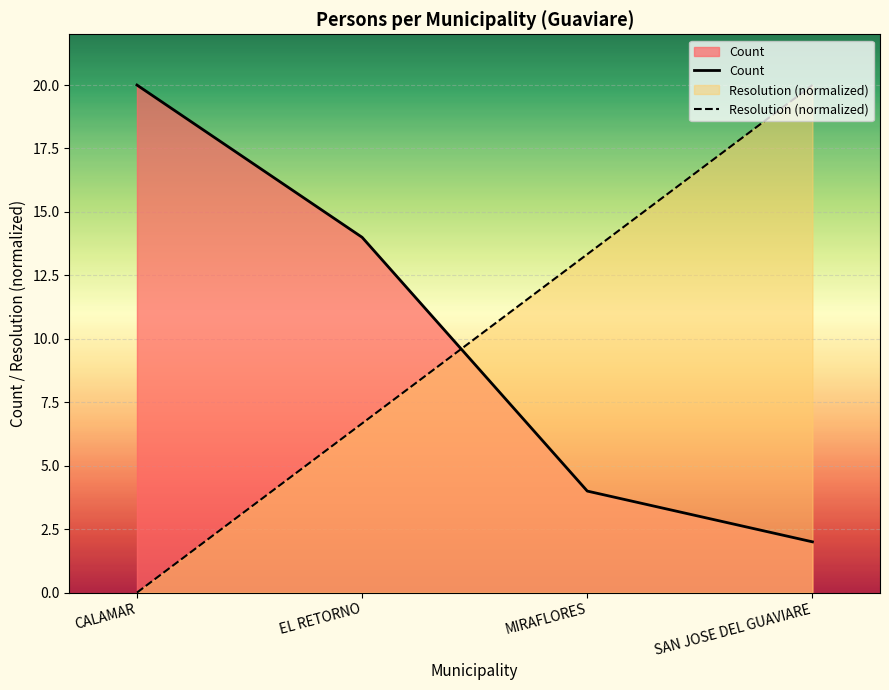

At which label does Resolution (normalized) first exceed 13?

MIRAFLORES